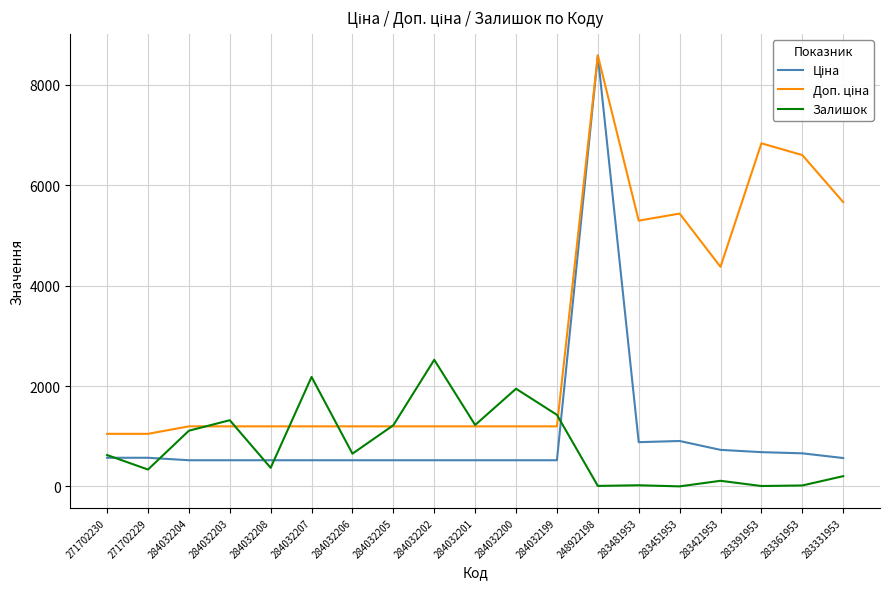

Which series changed the most between 284032204 and 284032200?

Залишок